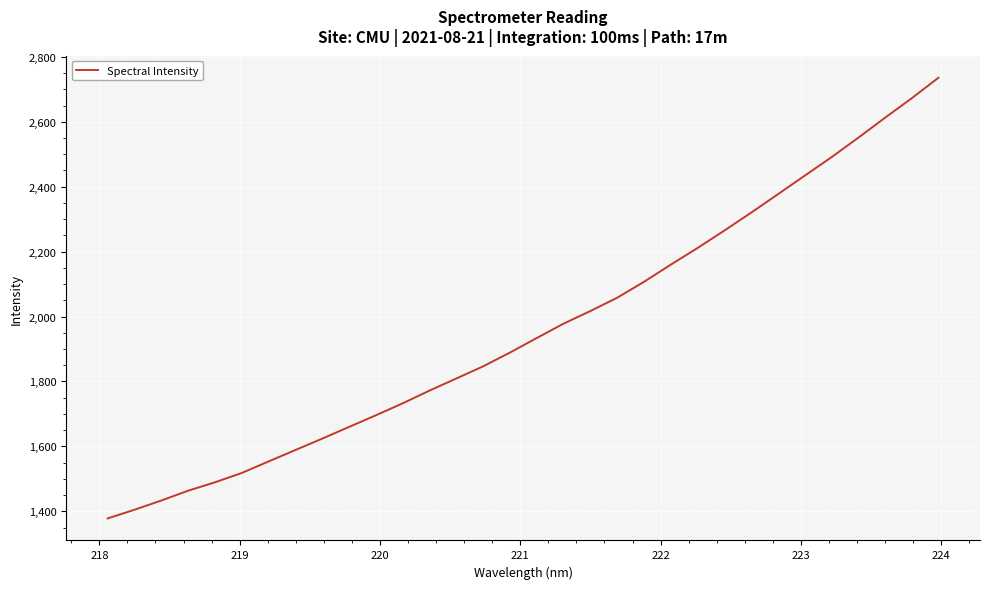

What is the greatest value displayed?

2735.7